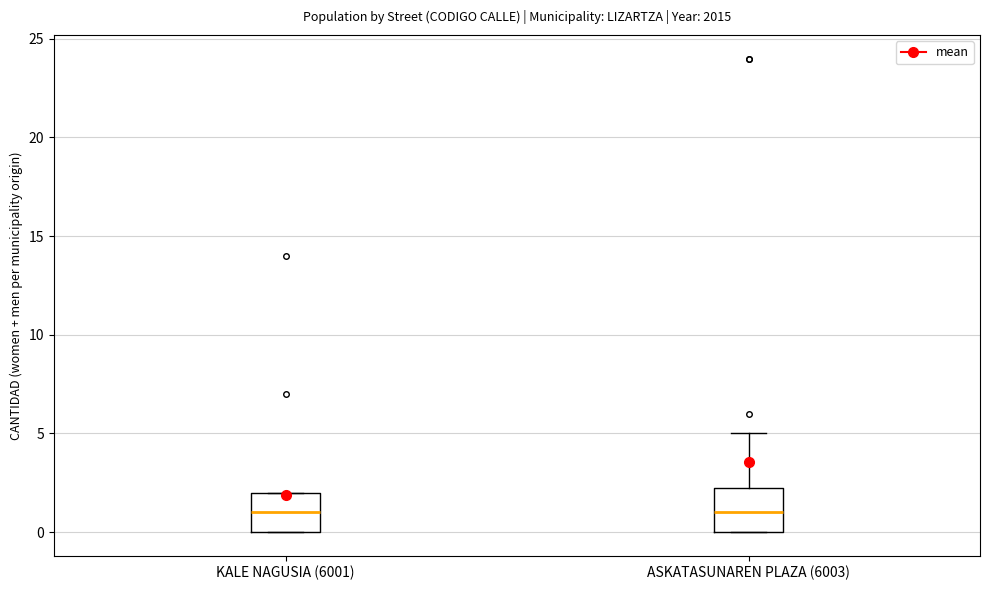

Reading left to right, read every box against the y-axis: the position of its median line, the range the box covers, and the ends of its whiskers. The values are not printed on the chart, so give them approximately, as read against the axis.

KALE NAGUSIA (6001): median 1.0, box 0.0 to 2.0, whiskers 0.0 to 2.0
ASKATASUNAREN PLAZA (6003): median 1.0, box 0.0 to 2.5, whiskers 0.0 to 5.0